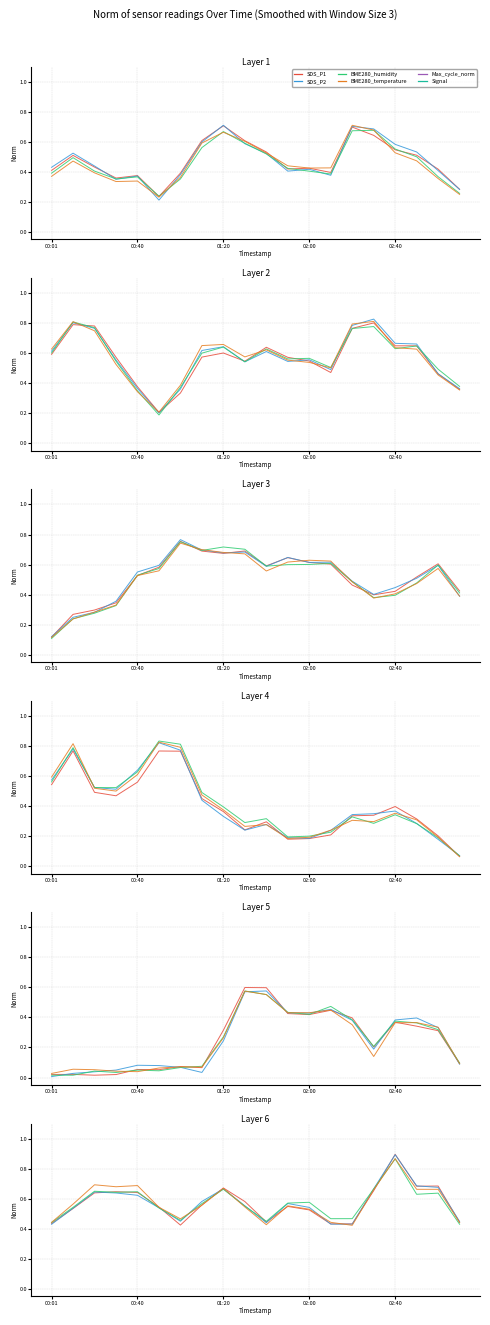

At which category is the sum across all series the highest?

16